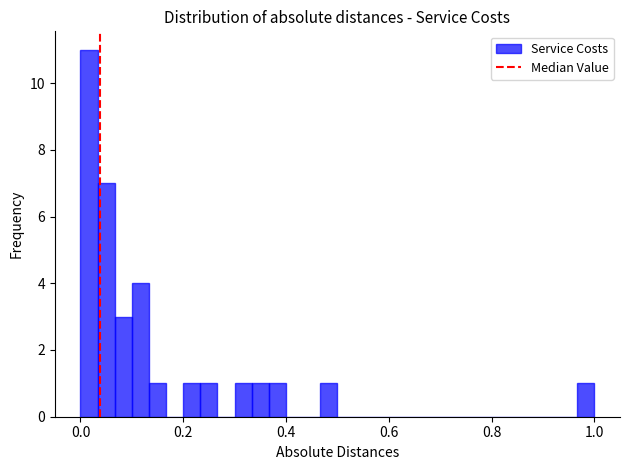

Around what value on the x-axis is the tallest bar? Give the approximate position of its centre, as read against the axis.

0.02